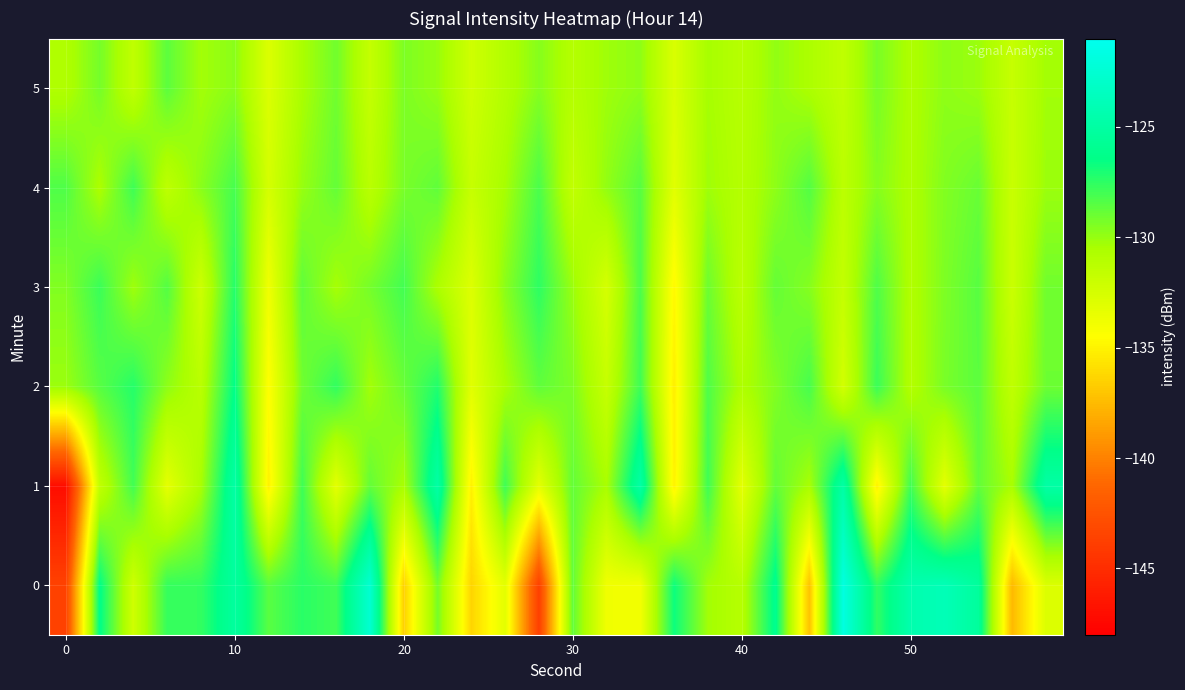

What is the smallest value displayed?

-147.1